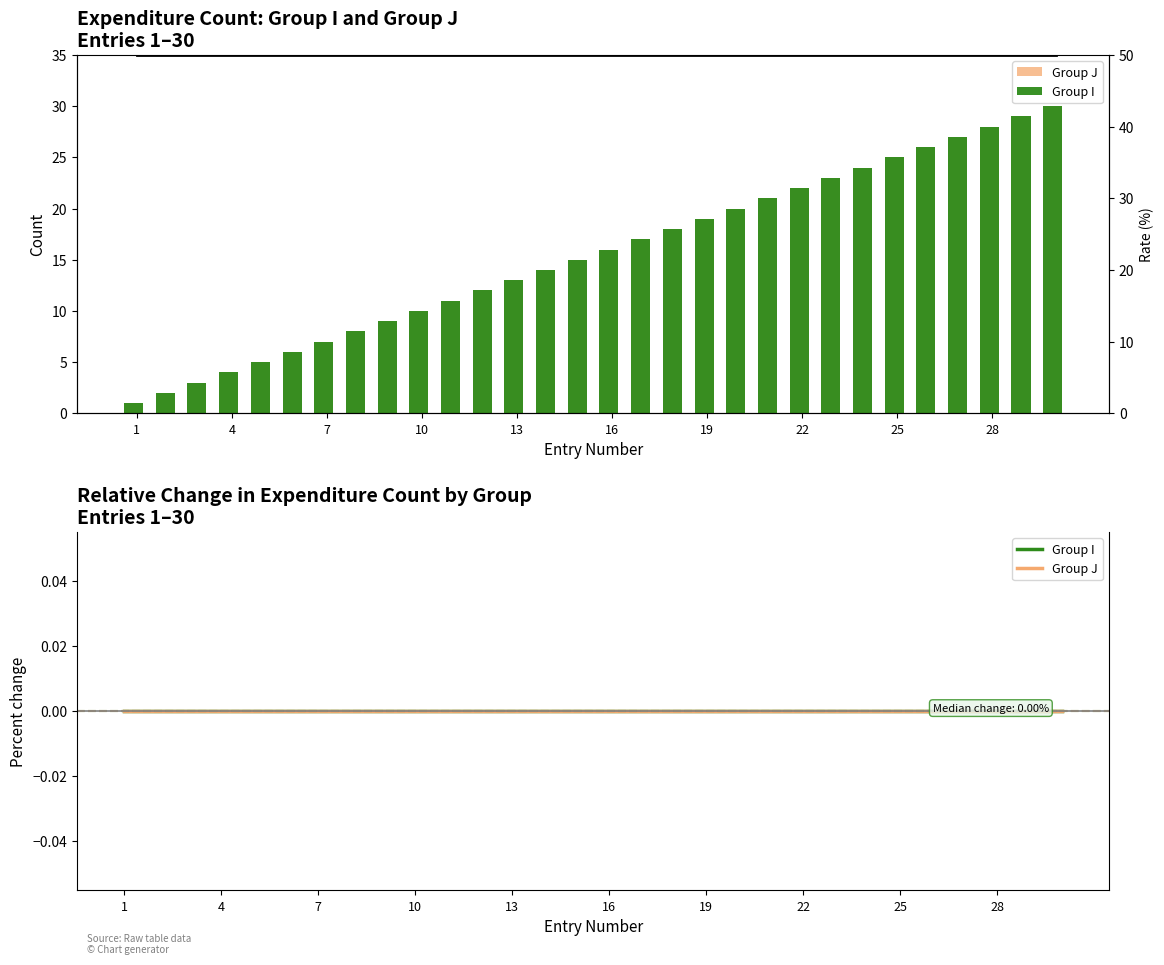

Which series has the largest total across all categories?

Rate (%)